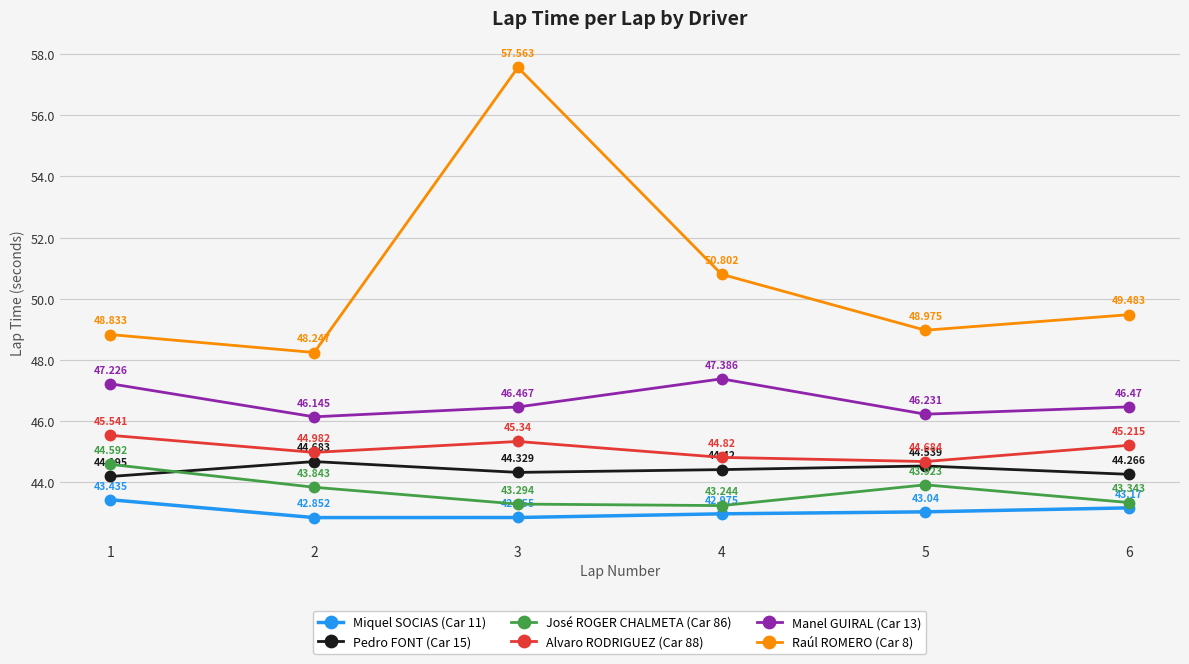

Which category has the lowest value across all series?

2